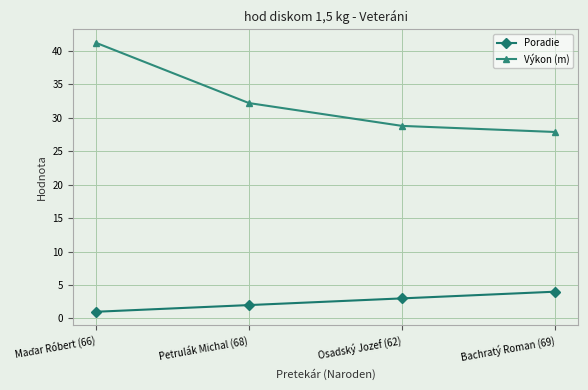

What value does the Výkon (m) series have at Osadský Jozef (62)?

28.8